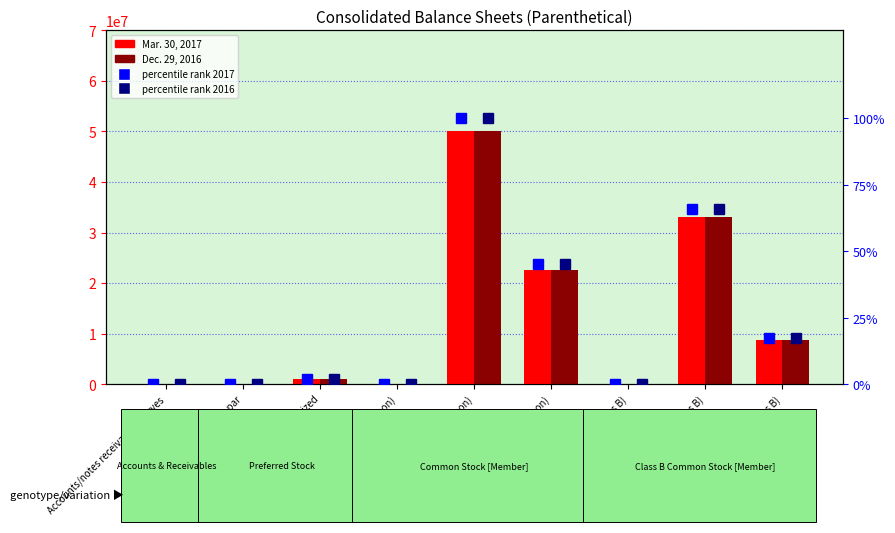

What is the label of the 5th bar from the left?

Common Stock authorized (Common)